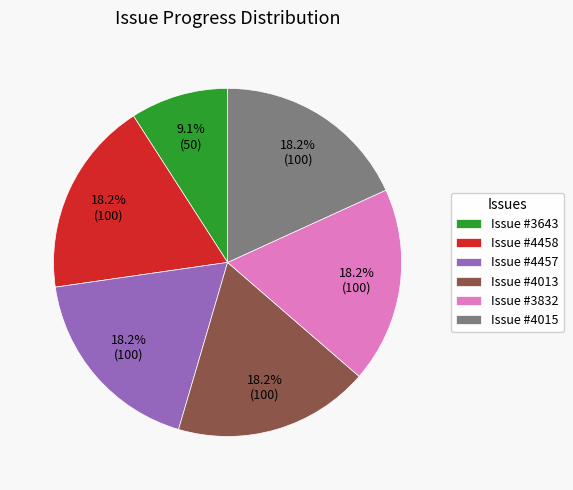

How many slices are in this pie chart?

6